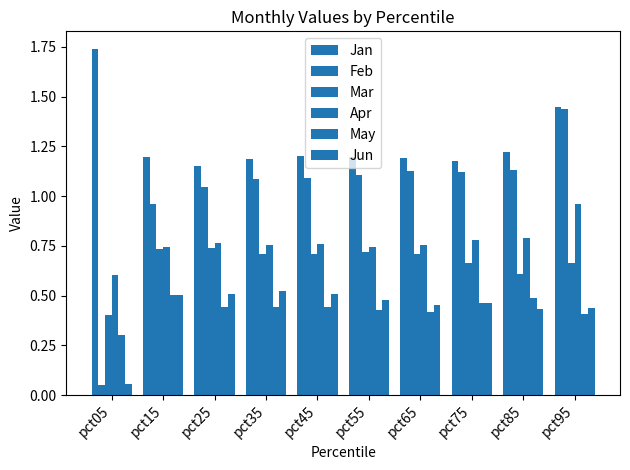

Read the May value at pct85.

0.5